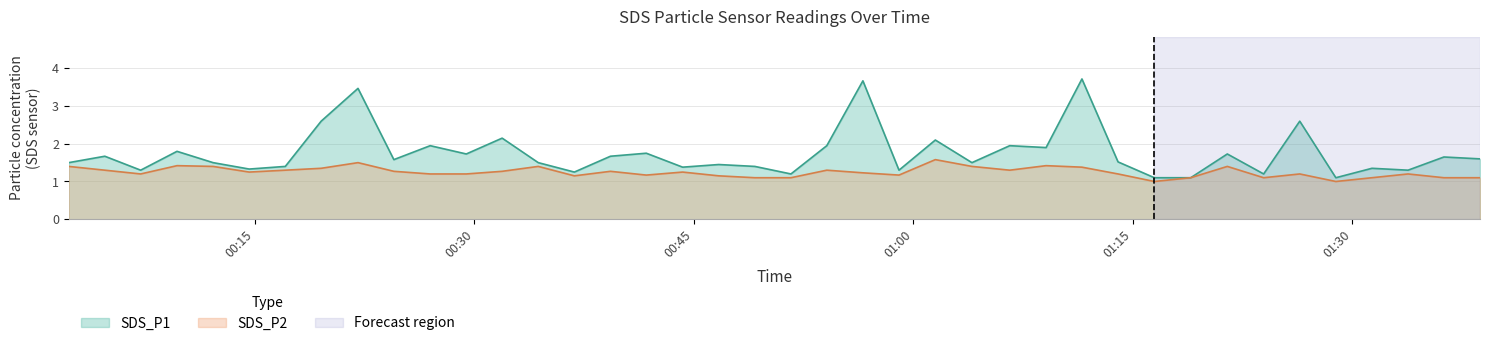

Which category has the lowest value in the SDS_P1 series?

2023/06/28 01:16:28